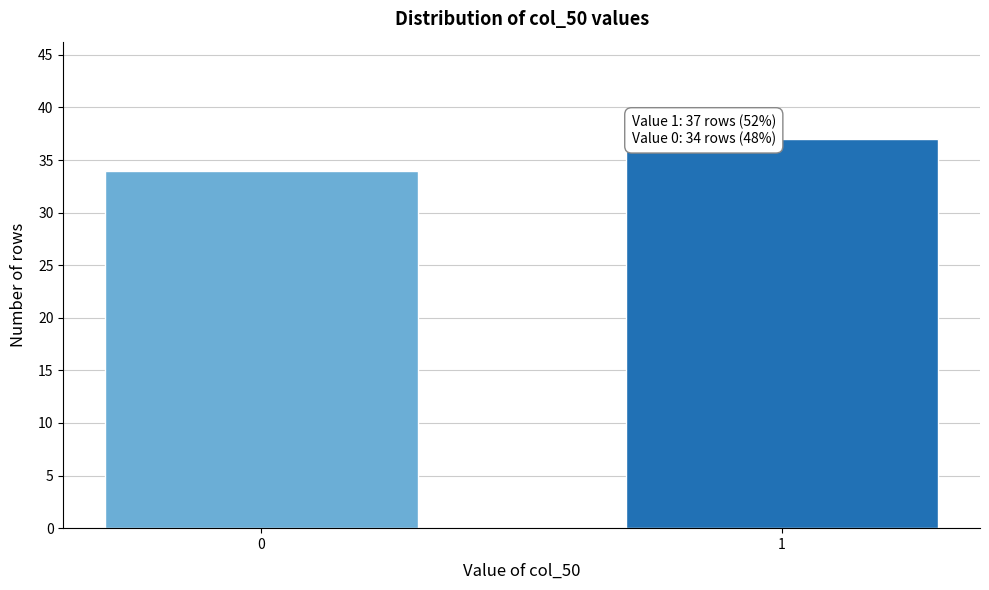

Reading left to right, transcribe all the data shown in this chart.

34	37